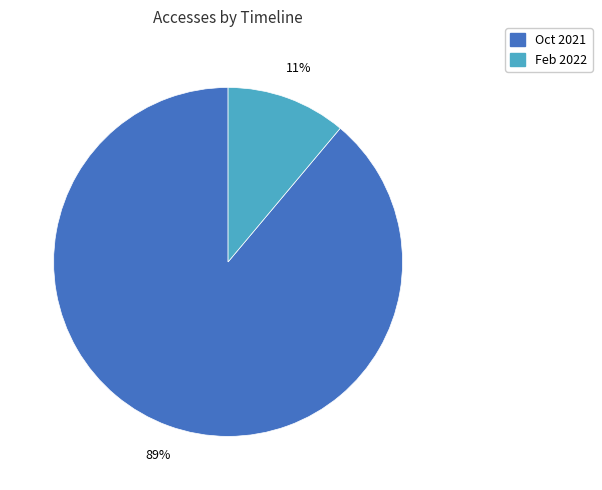

To the nearest percent, what is the average slice percentage?

50%